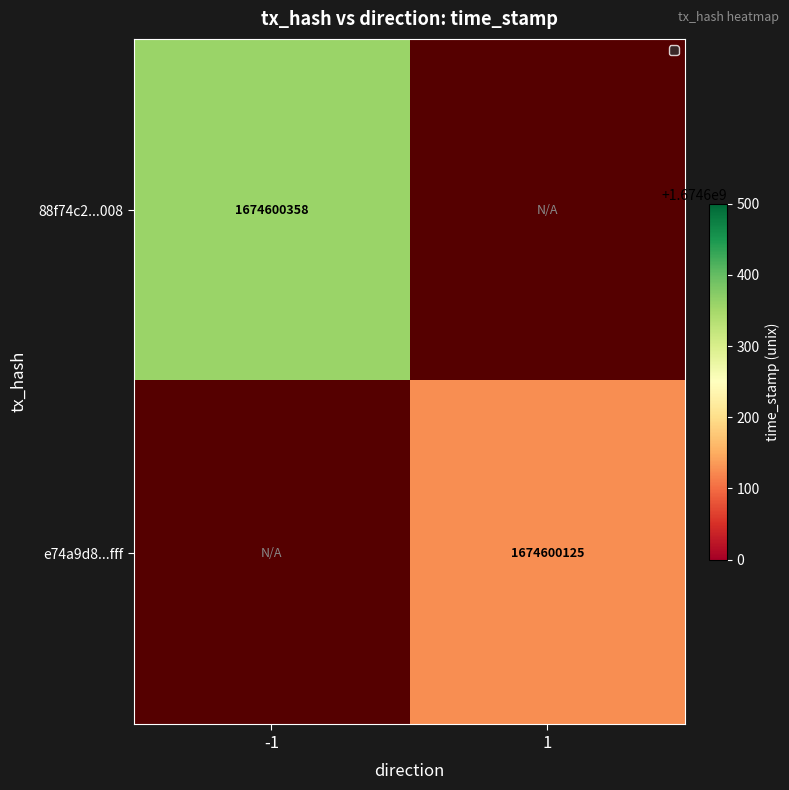

Reading right to left, transcribe all the data shown in this chart.

88f74c2aa22c0e37857b9a7a8cf75666e34f008: 1674600358	-1
e74a9d82b6241ad1714d865cb42470a8d4deeff: 1674600125	1